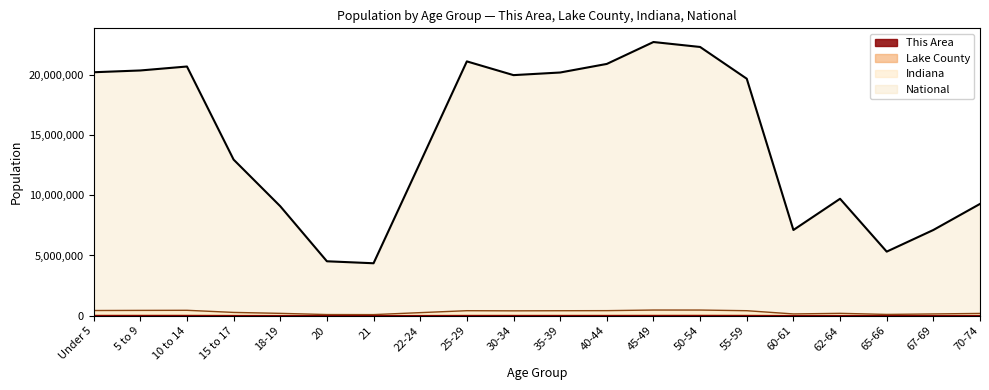

How many lines are shown in the chart?

4